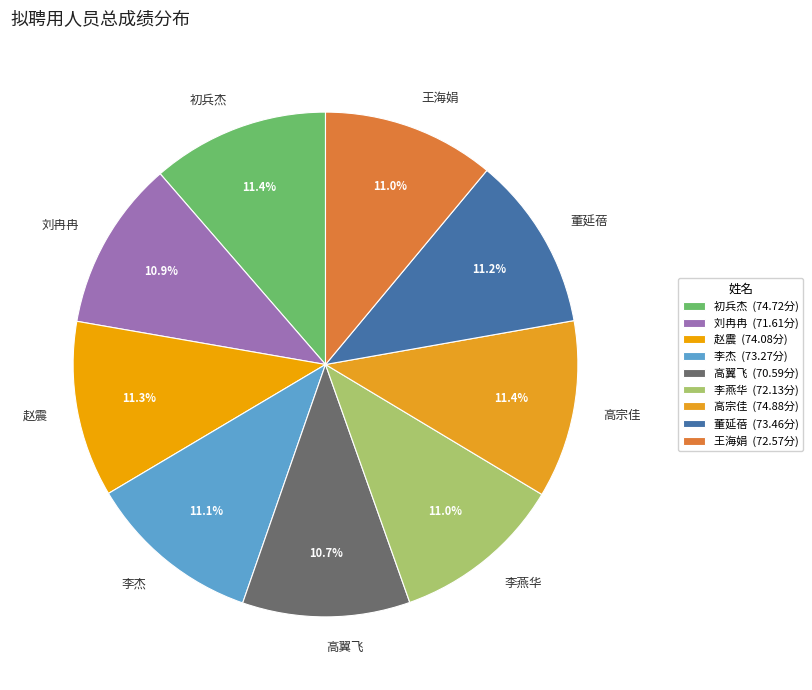

Is it true that 李杰 is 11% of the pie?

True